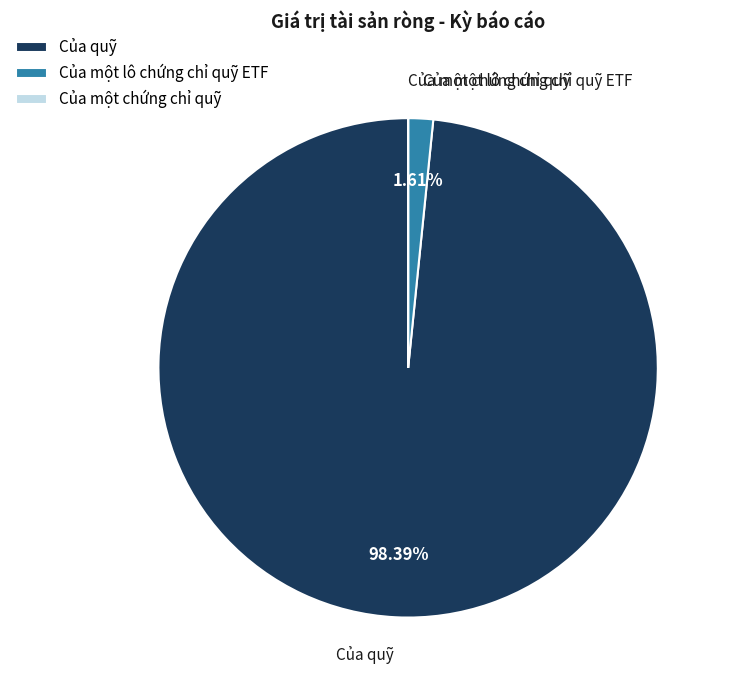

Which slice is the largest?

Của quỹ